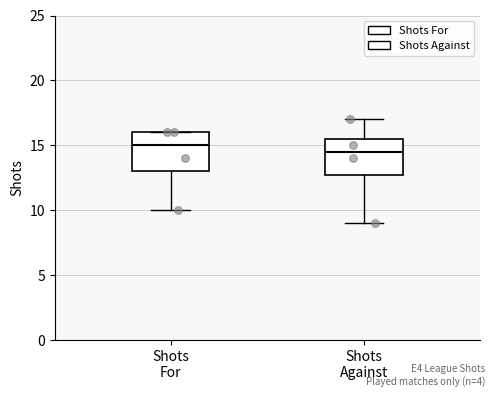

Where is the lower edge of the box for Shots For on the y-axis? The values are not printed on the chart, so give them approximately, as read against the axis.

13.0